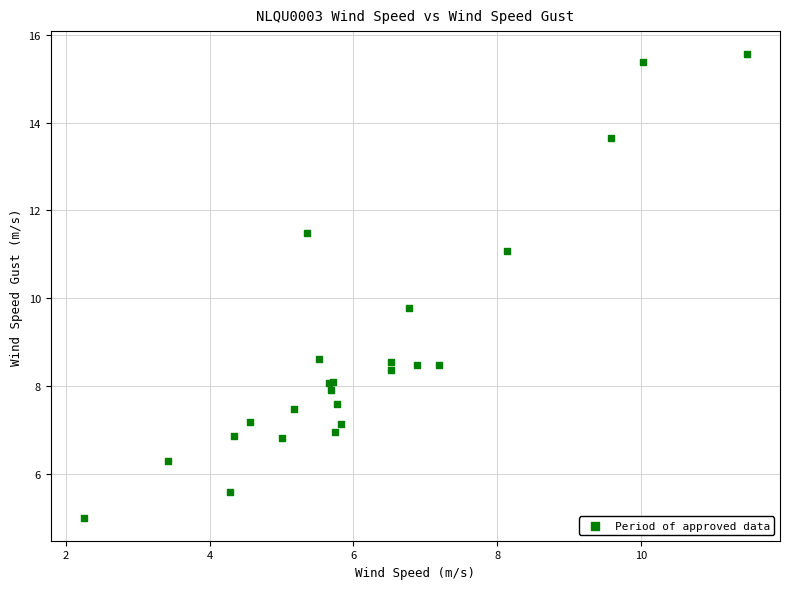

What Y value in the scatter plot is closest to 10?

9.8